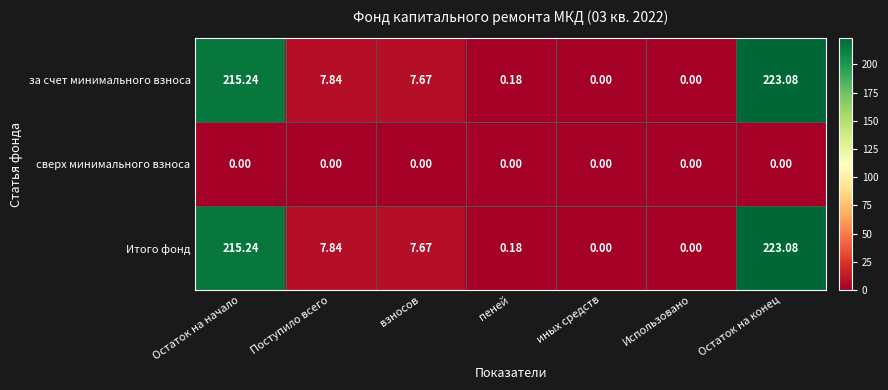

At which category is the sum across all series the highest?

Остаток на конец